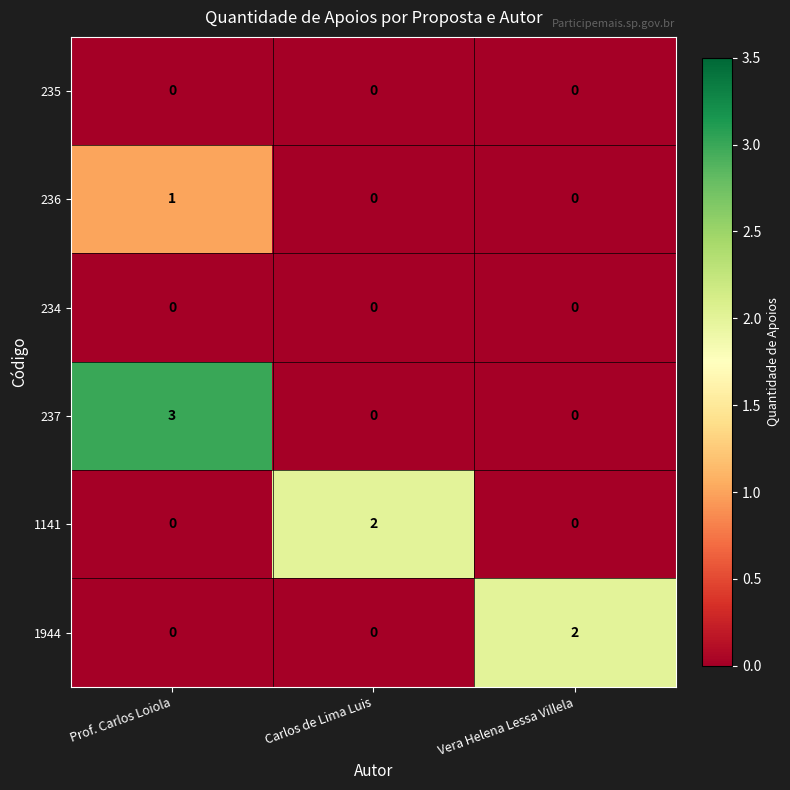

Which series has the largest range (max minus min)?

237